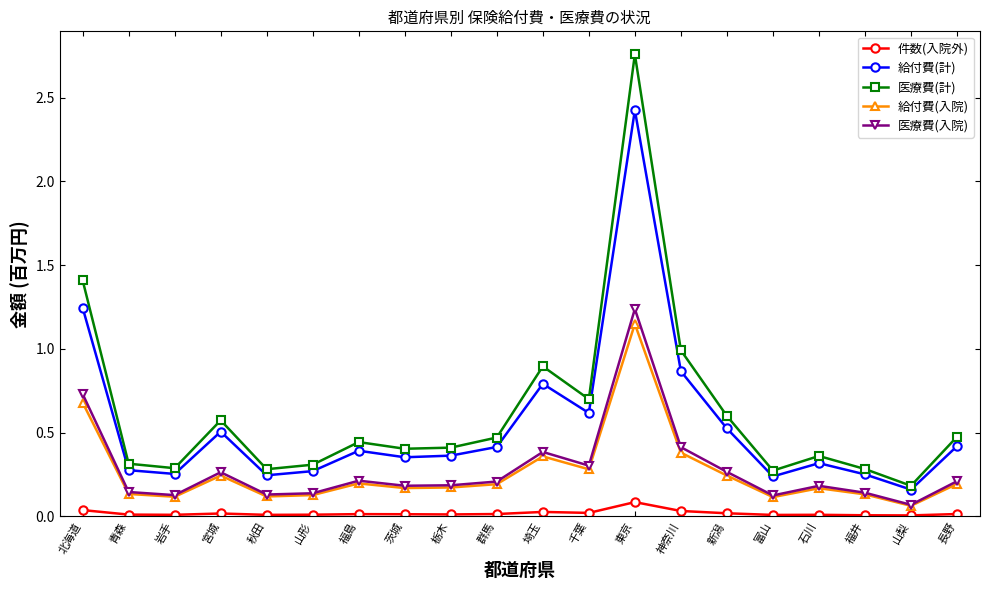

At which label does 医療費(入院) reach its peak?

東京